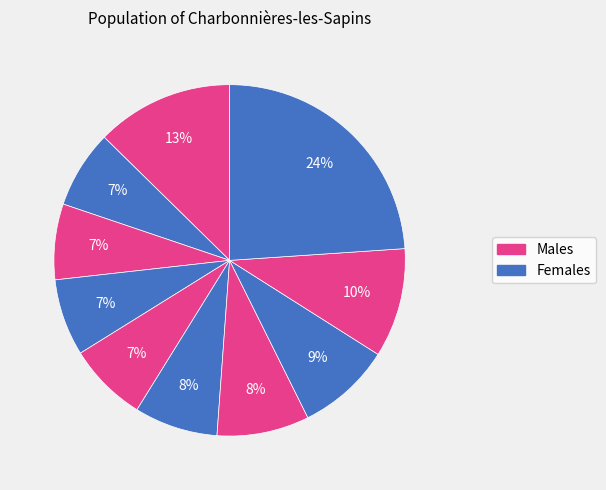

How many slices are in this pie chart?

10